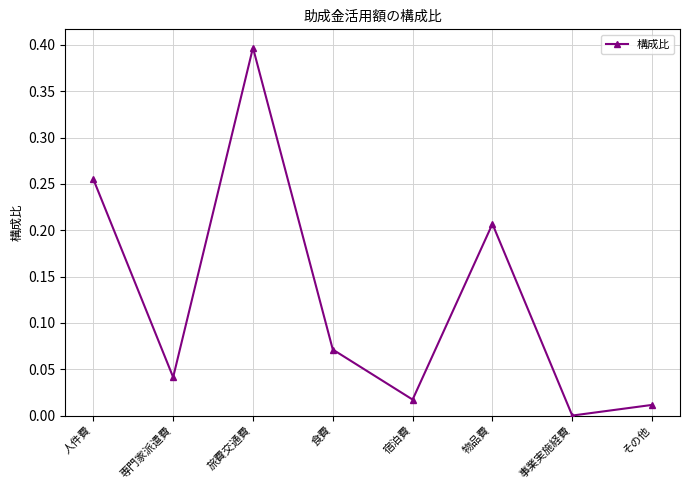

Is it true that the value at 事業実施経費 is -0.2?

False